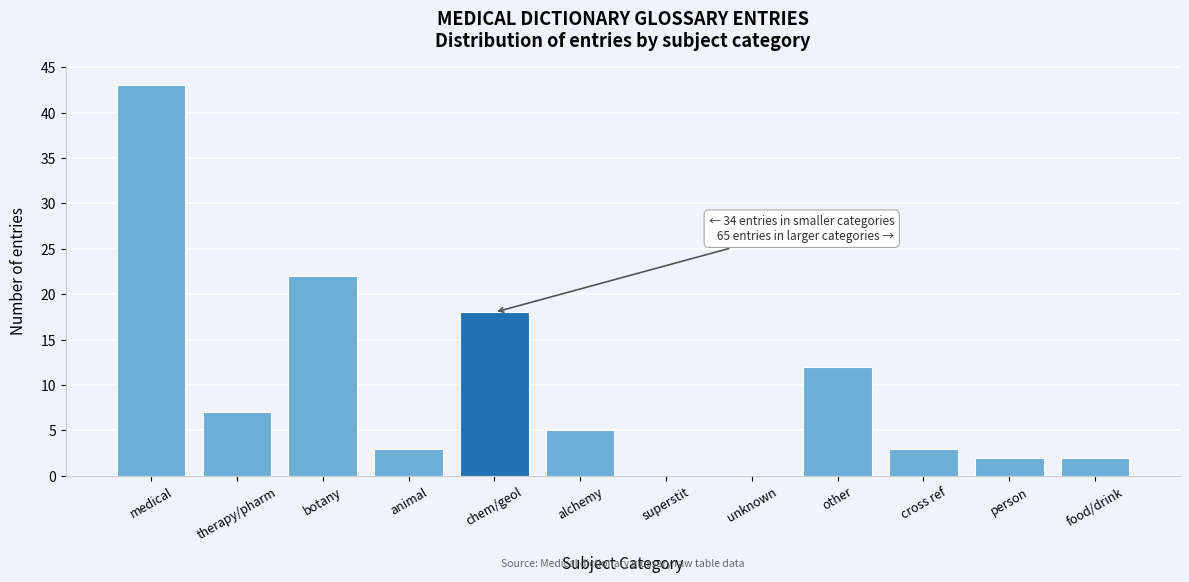

Reading left to right, list all the values displayed in this chart.

medical=43	therapy/pharm=7	botany=22	animal=3	chem/geol=18	alchemy=5	superstit=0	unknown=0	other=12	cross ref=3	person=2	food/drink=2